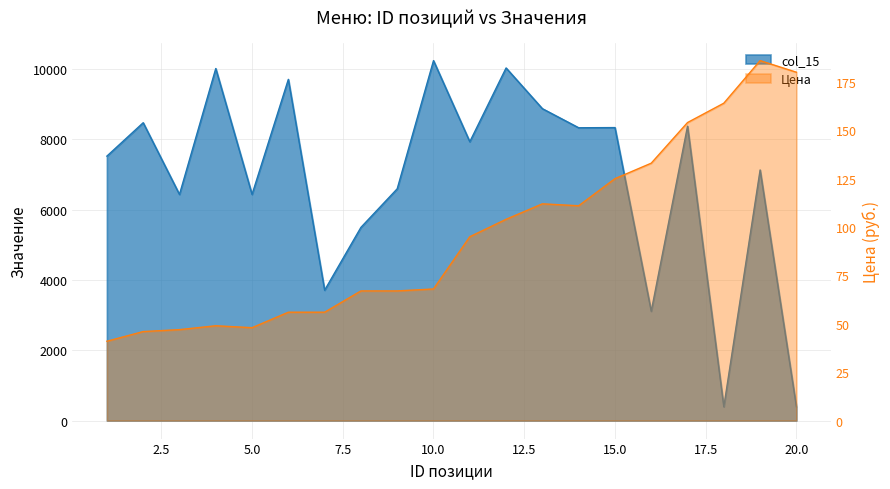

What is the total value across all series at 6?

9757